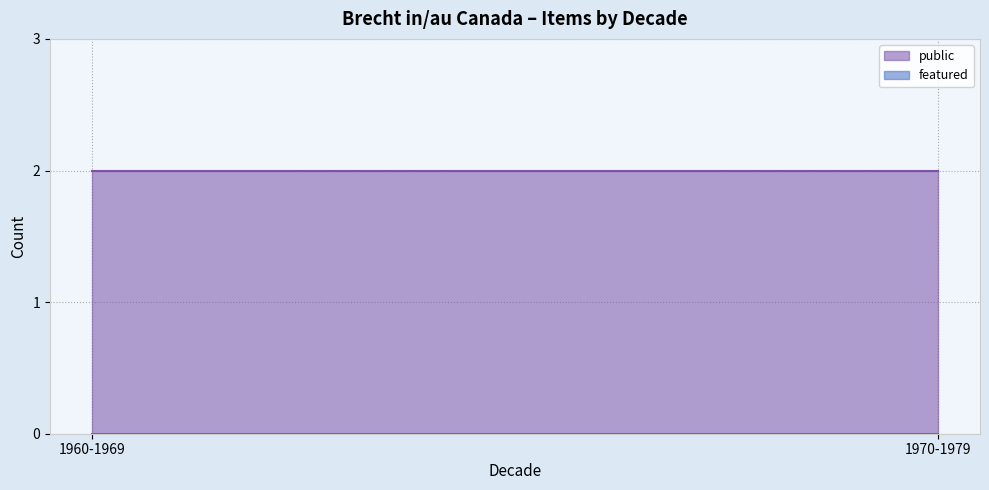

True or false: featured has a value of 0 at 1970-1979 (1971).

True